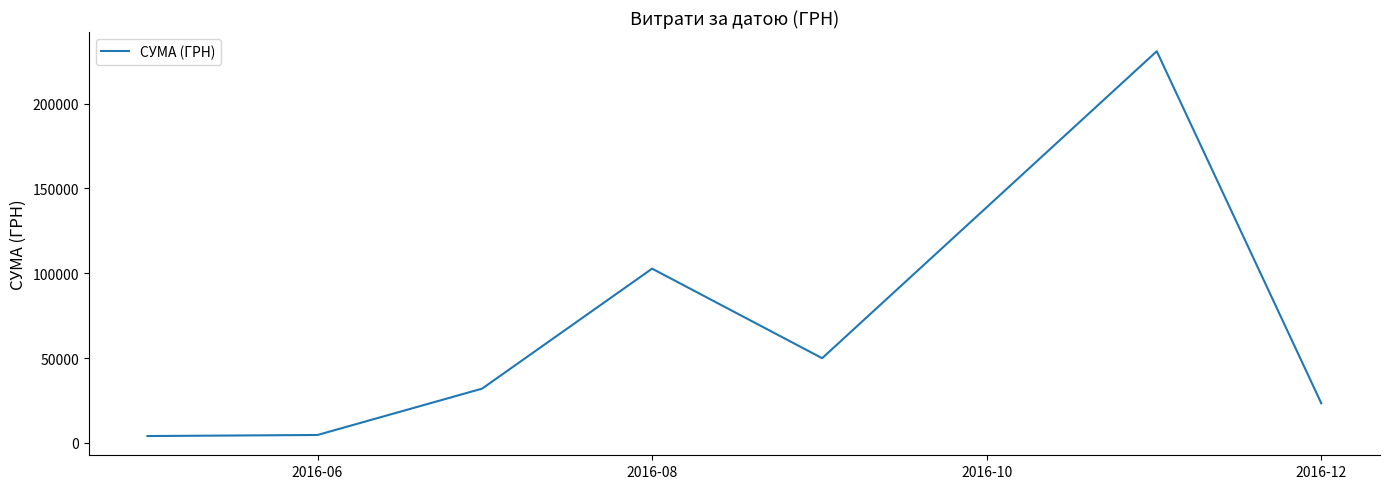

What is the greatest value displayed?

230842.2